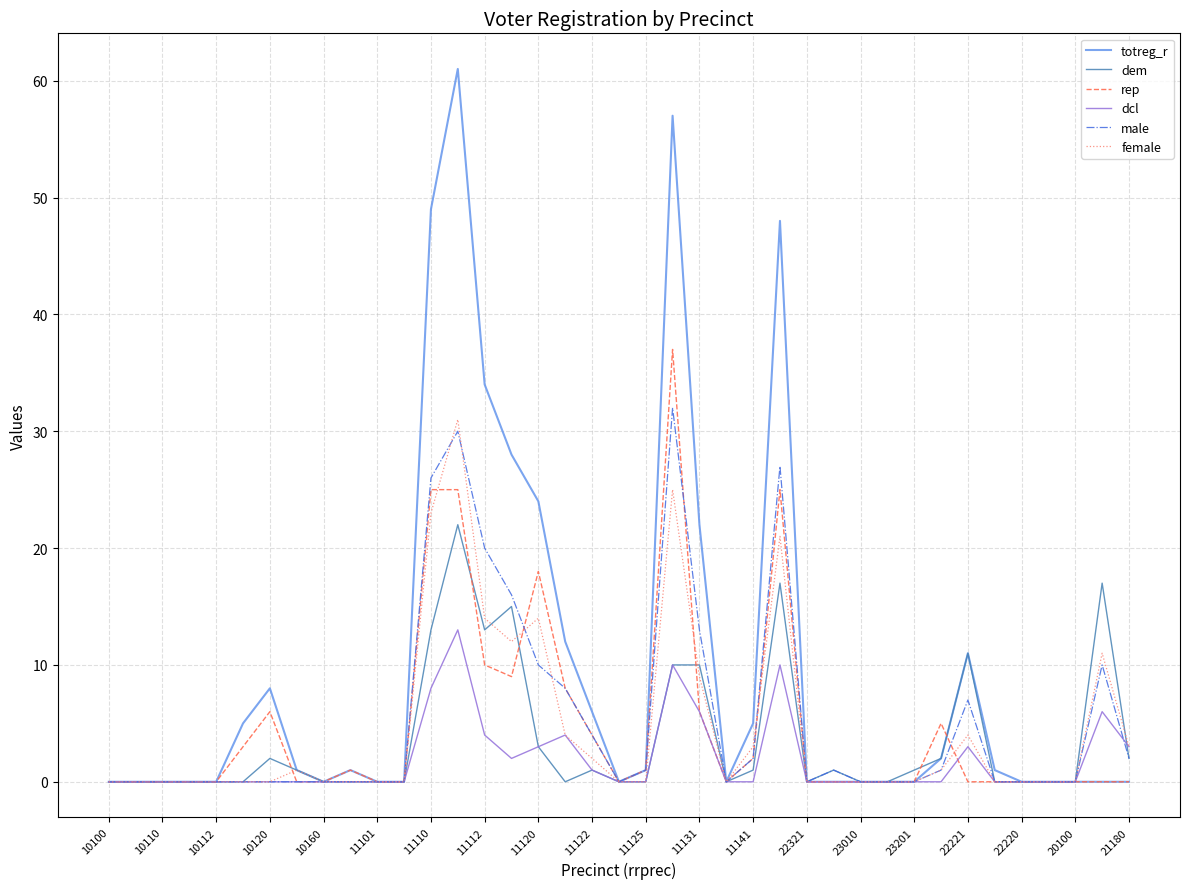

Which series has the largest range (max minus min)?

totreg_r